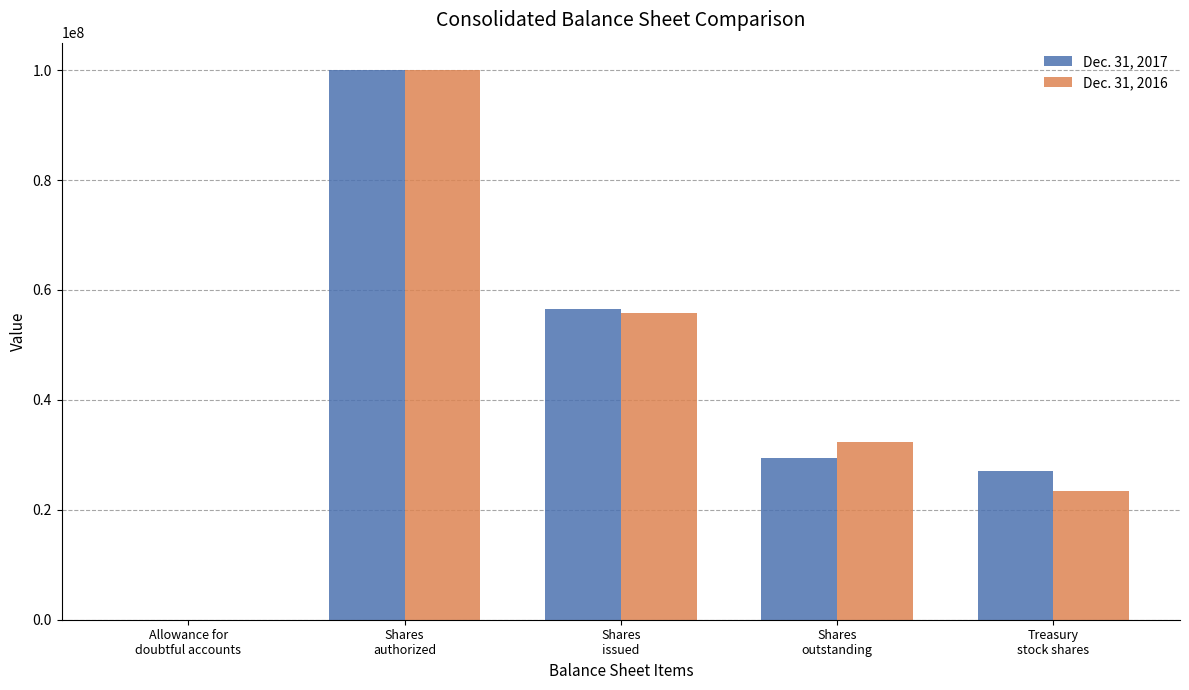

What is the maximum value shown in the chart?

100000000